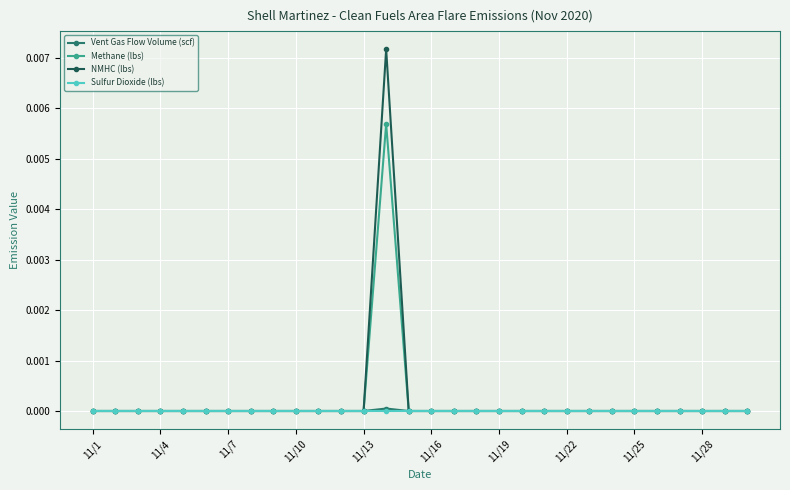

Count the Vent Gas Flow Volume (scf) values in the range 0 to 1.

30